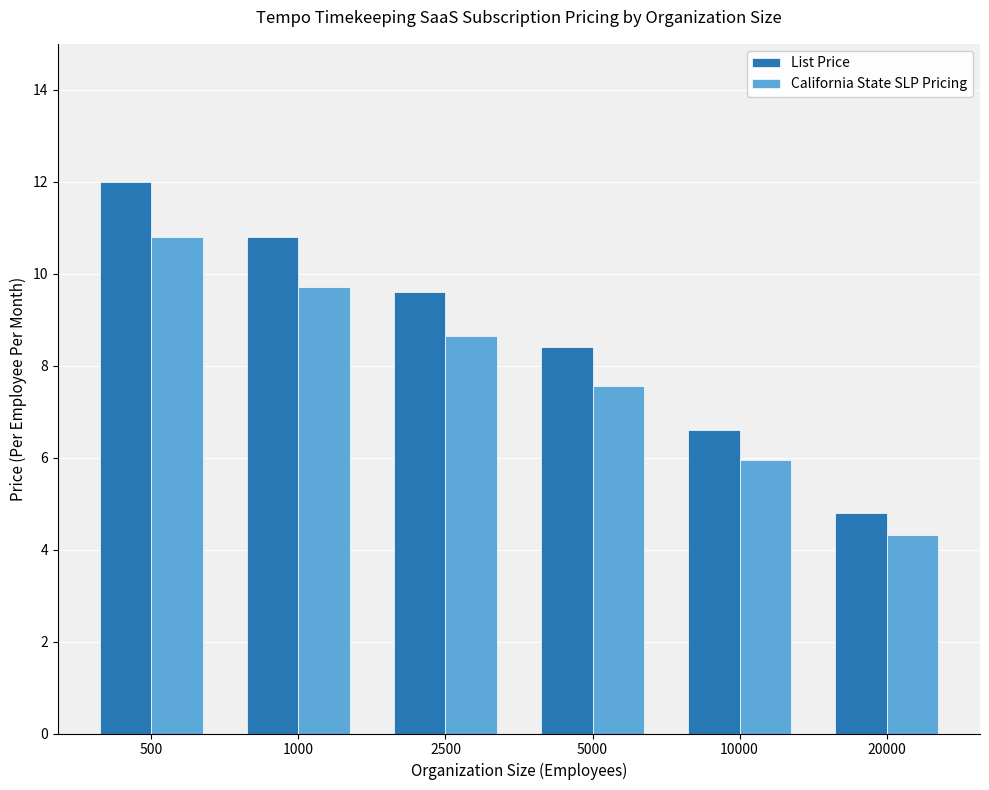

What is the sum of the List Price values at 1000 and 500?

22.8